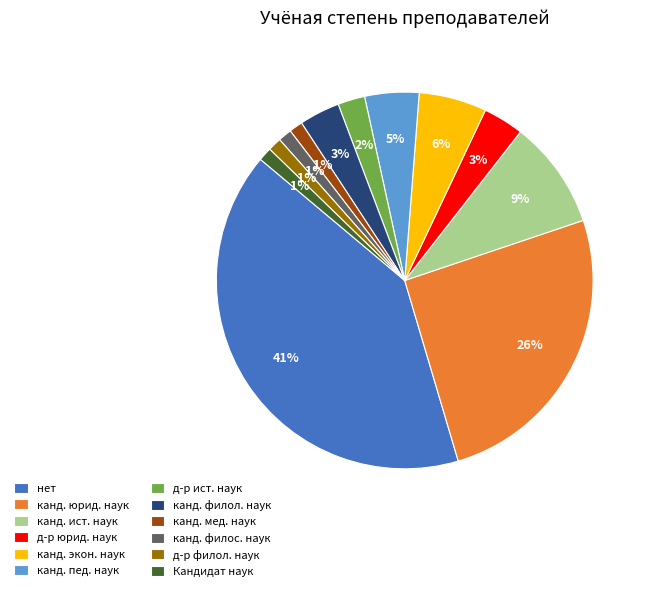

Is the sum of д-р филол. наук and д-р юрид. наук greater than half?

No